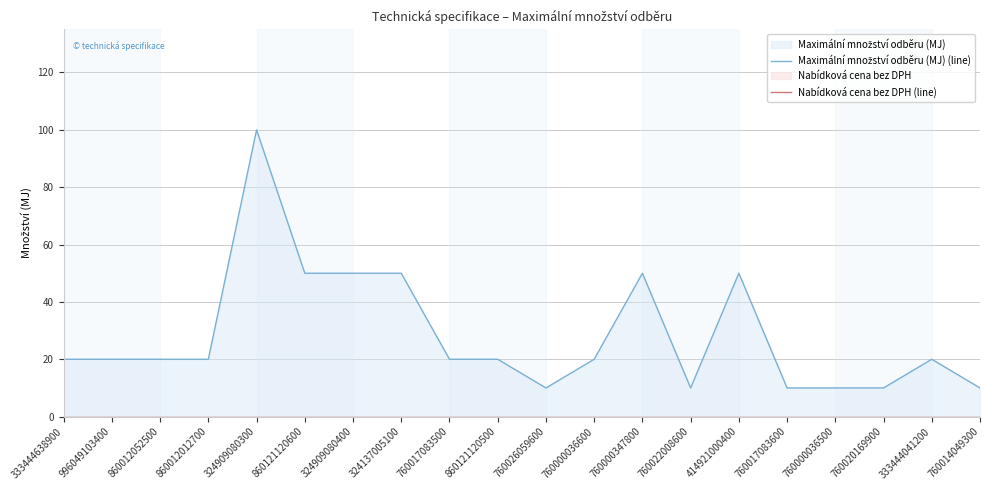

True or false: Nabídková cena bez DPH (line) has a value of 0 at 760014049300.

True